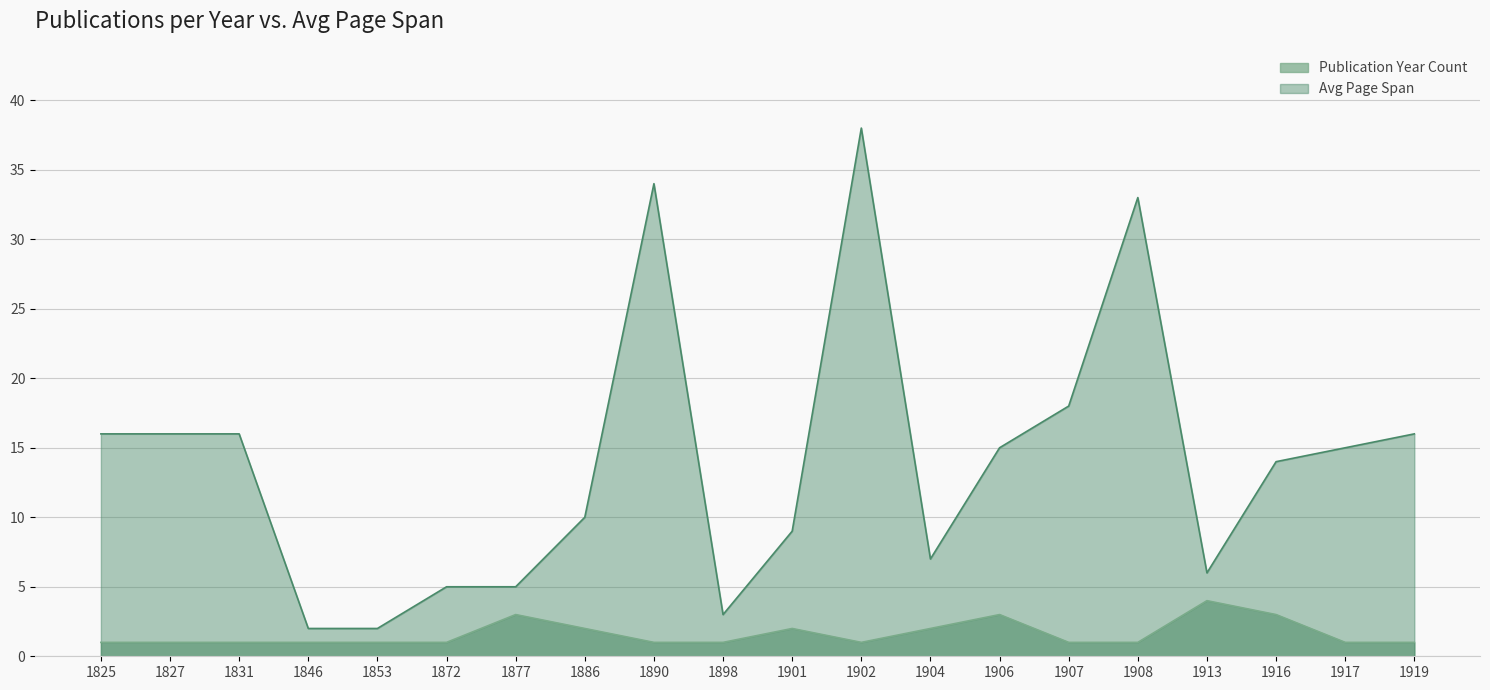

At which label does Avg Page Span first exceed 15?

1825